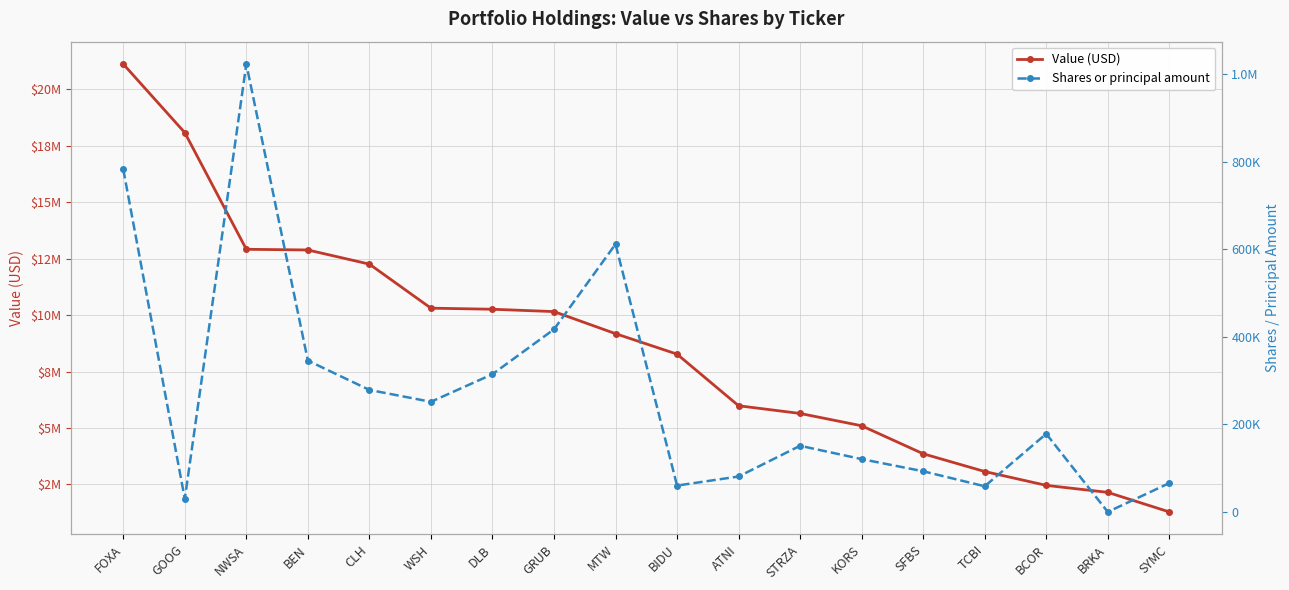

Rank the series by their average value, from highest to lowest.

Value (USD), Shares or principal amount